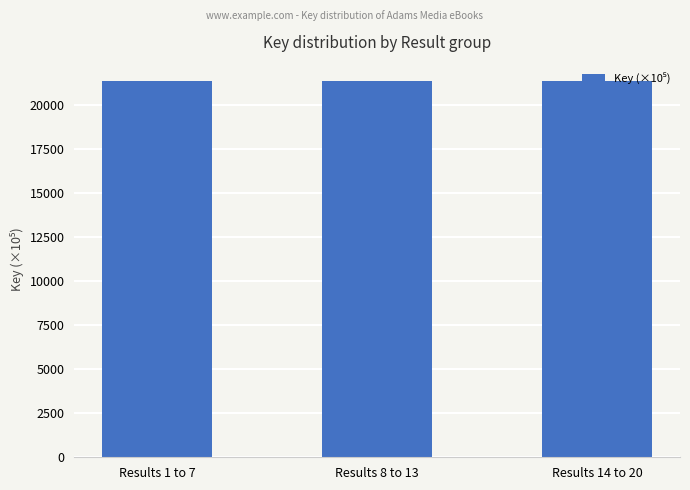

What is the value of the 1st bar from the left?

21376.8